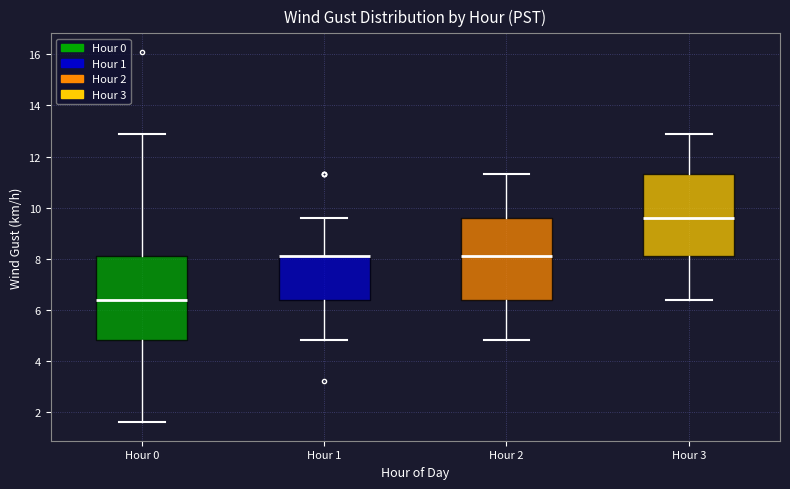

Where is the lower edge of the box for Hour 1 on the y-axis? The values are not printed on the chart, so give them approximately, as read against the axis.

6.4